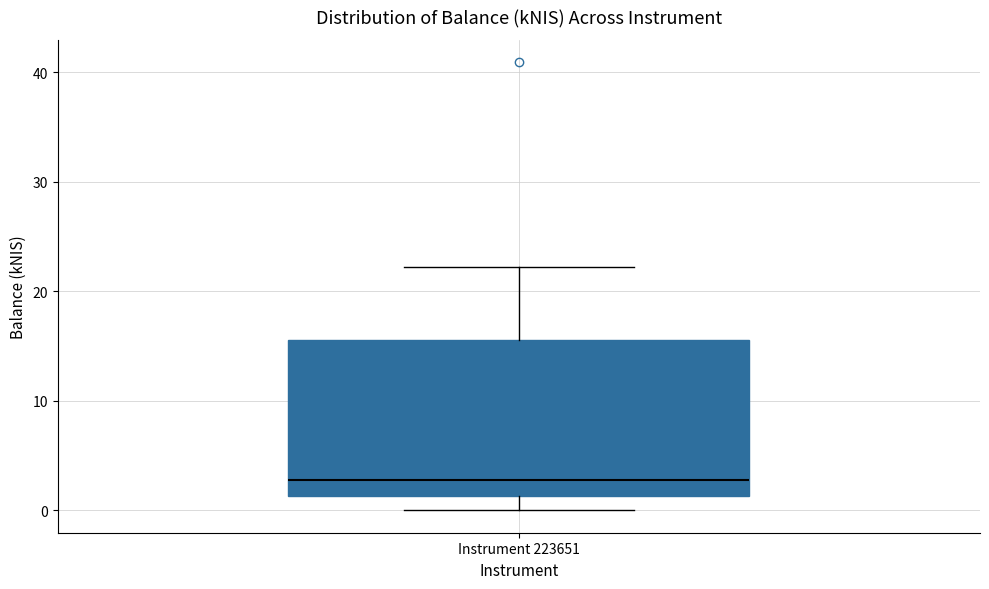

Where is the upper edge of the box for Instrument 223651 on the y-axis? The values are not printed on the chart, so give them approximately, as read against the axis.

16